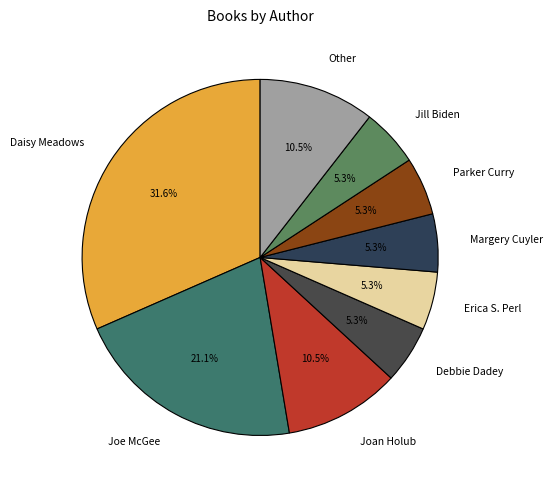

To the nearest percent, what is the difference between the Parker Curry and Daisy Meadows slice percentages?

26%